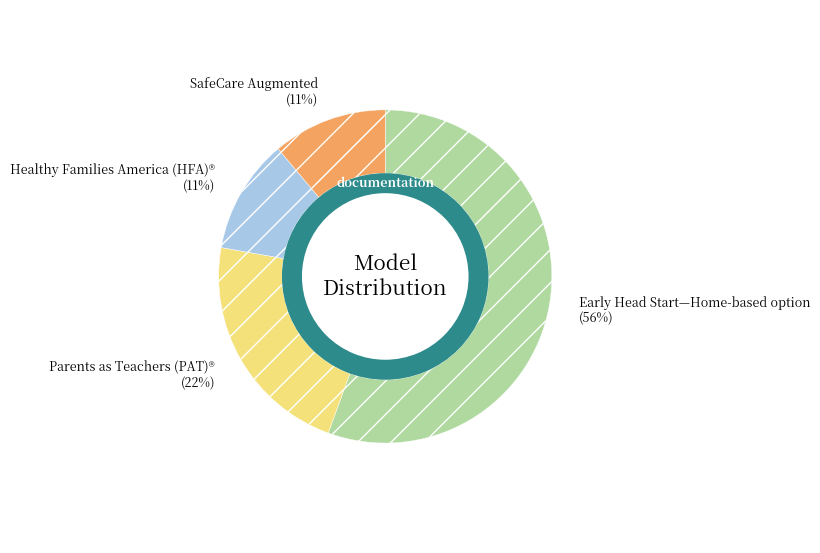

Is the sum of SafeCare Augmented and Early Head Start—Home-based option greater than half?

Yes